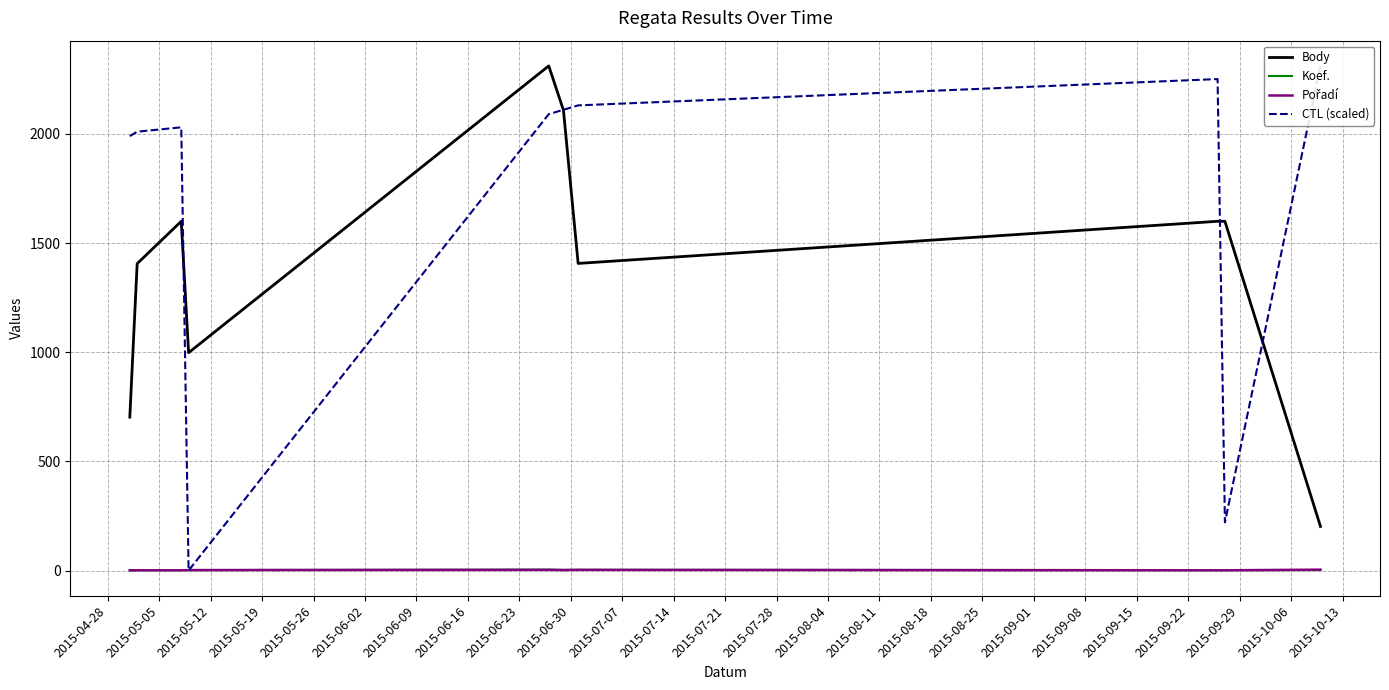

What is the value of the CTL (scaled) point at the 8th from the left?

2251.7